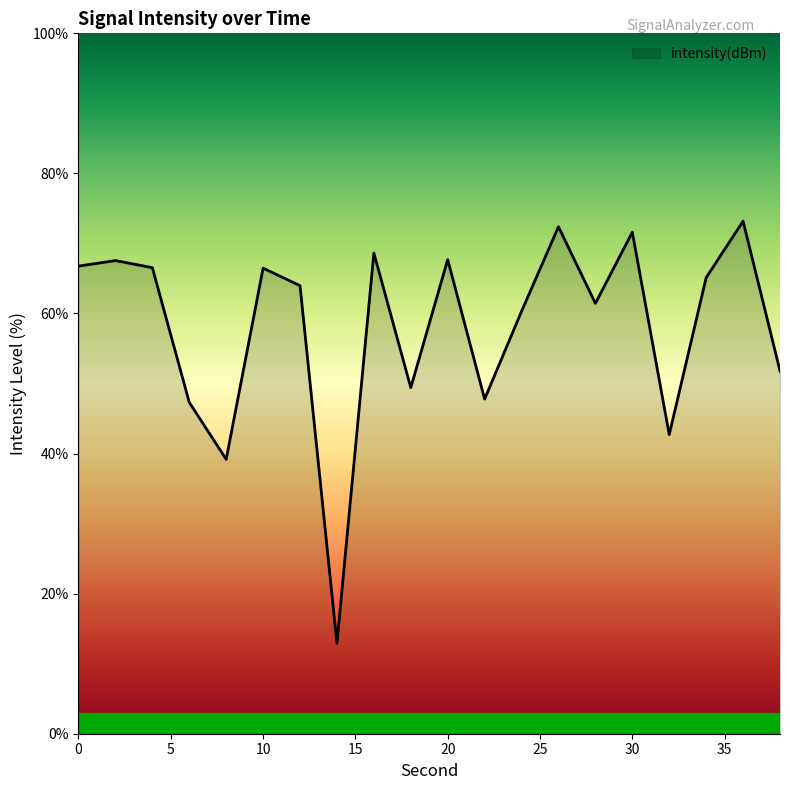

What is the smallest value displayed?

12.9